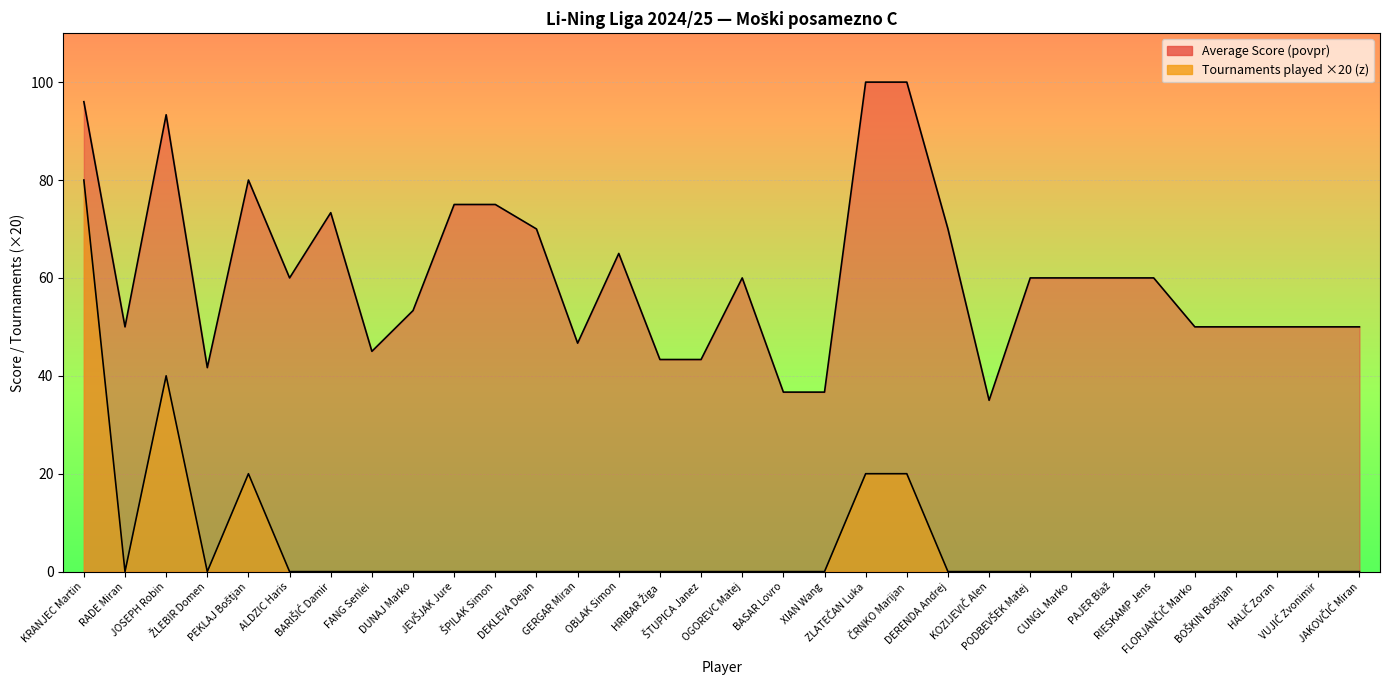

Which series has the widest spread of values?

Tournaments (z)